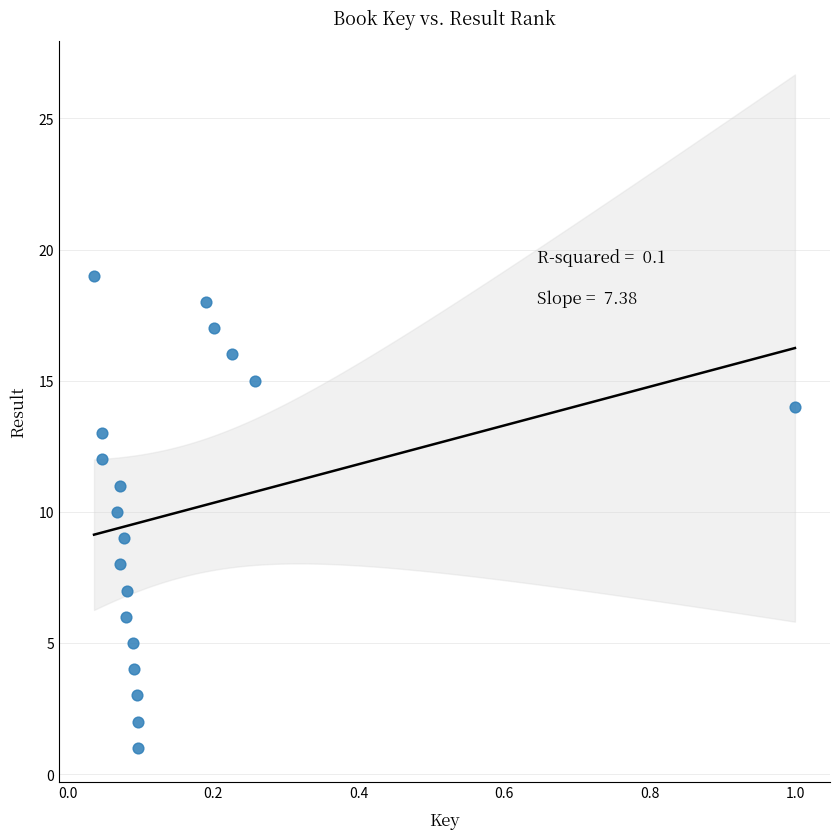

What is the range of Y values (max minus min)?

18